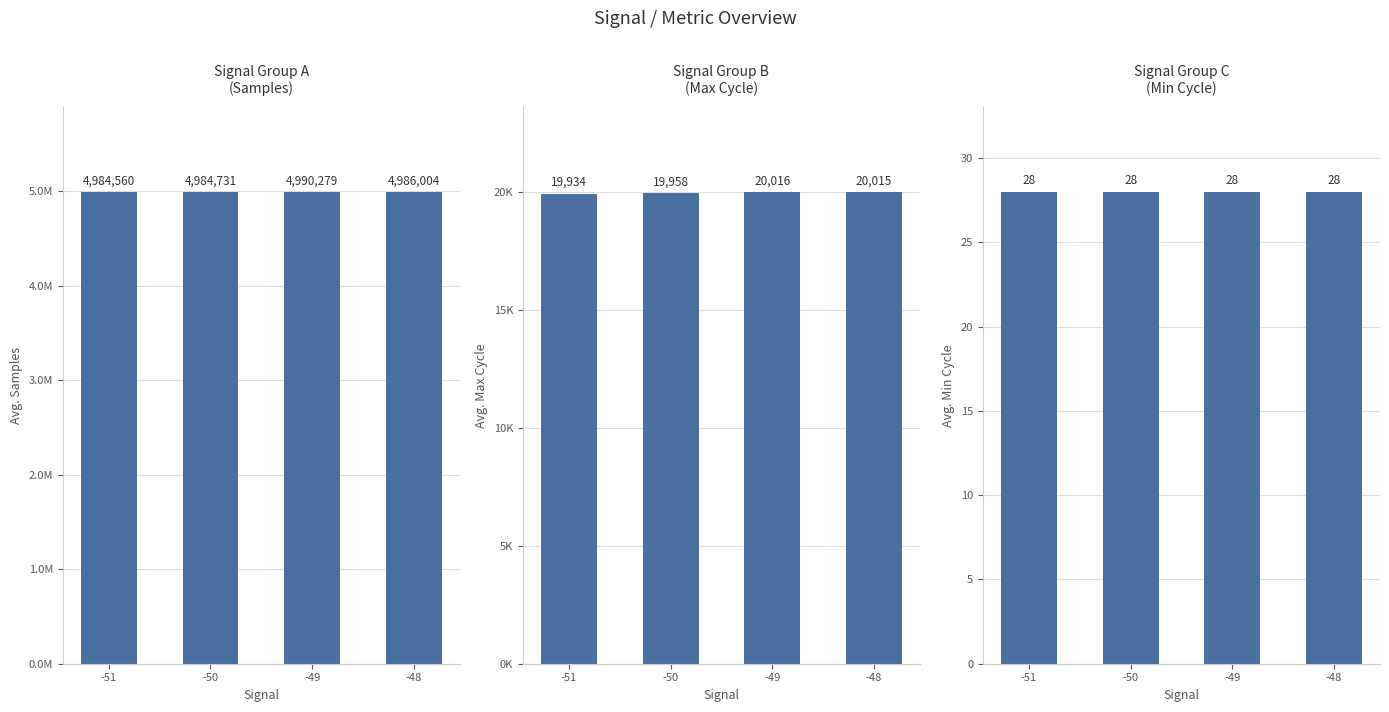

Reading right to left, list all the values displayed in this chart.

Samples: 4986004	4990279	4984731	4984560
Max_cycle: 20015	20016	19958	19934
Min_cycle: 28	28	28	28